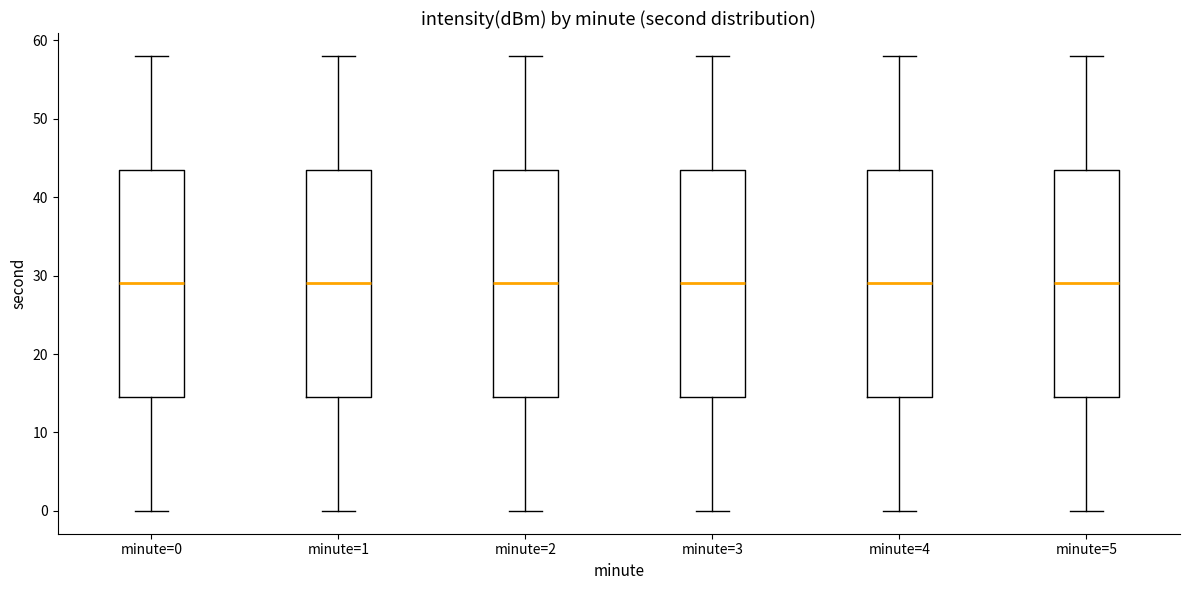

Reading left to right, read every box against the y-axis: the position of its median line, the range the box covers, and the ends of its whiskers. The values are not printed on the chart, so give them approximately, as read against the axis.

minute=0: median 29, box 15 to 44, whiskers 0 to 58
minute=1: median 29, box 15 to 44, whiskers 0 to 58
minute=2: median 29, box 15 to 44, whiskers 0 to 58
minute=3: median 29, box 15 to 44, whiskers 0 to 58
minute=4: median 29, box 15 to 44, whiskers 0 to 58
minute=5: median 29, box 15 to 44, whiskers 0 to 58